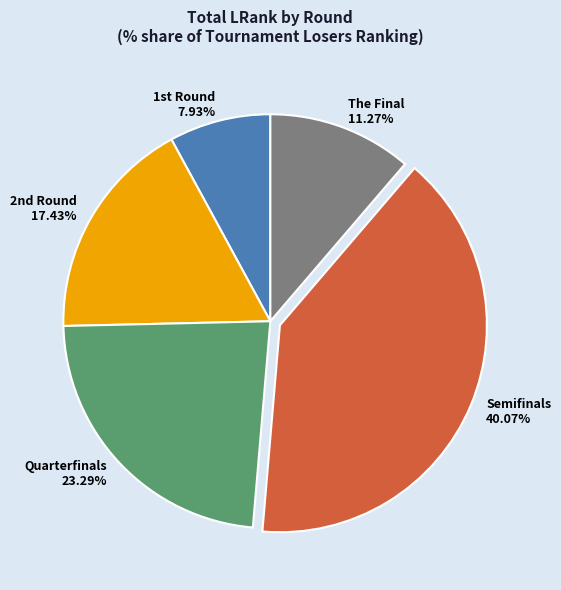

To the nearest percent, what is the average slice percentage?

20%